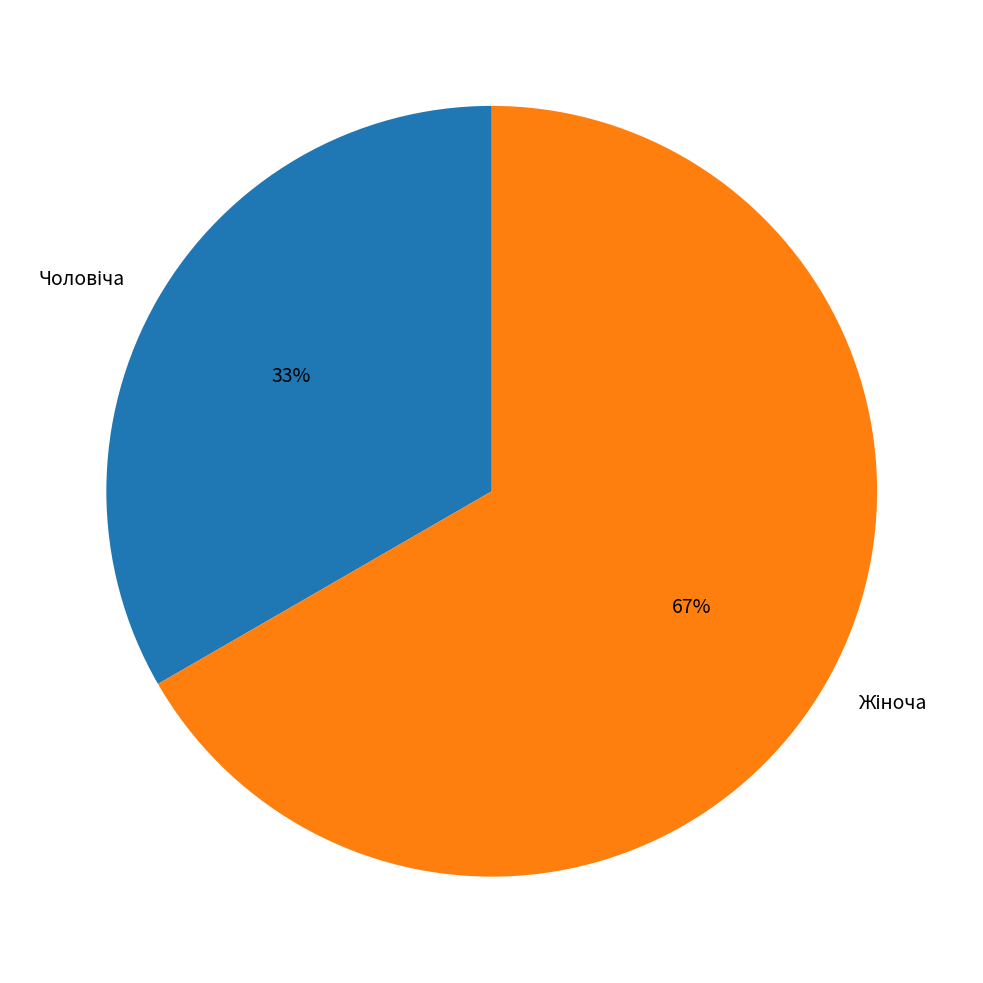

Does any single category account for the majority?

Yes